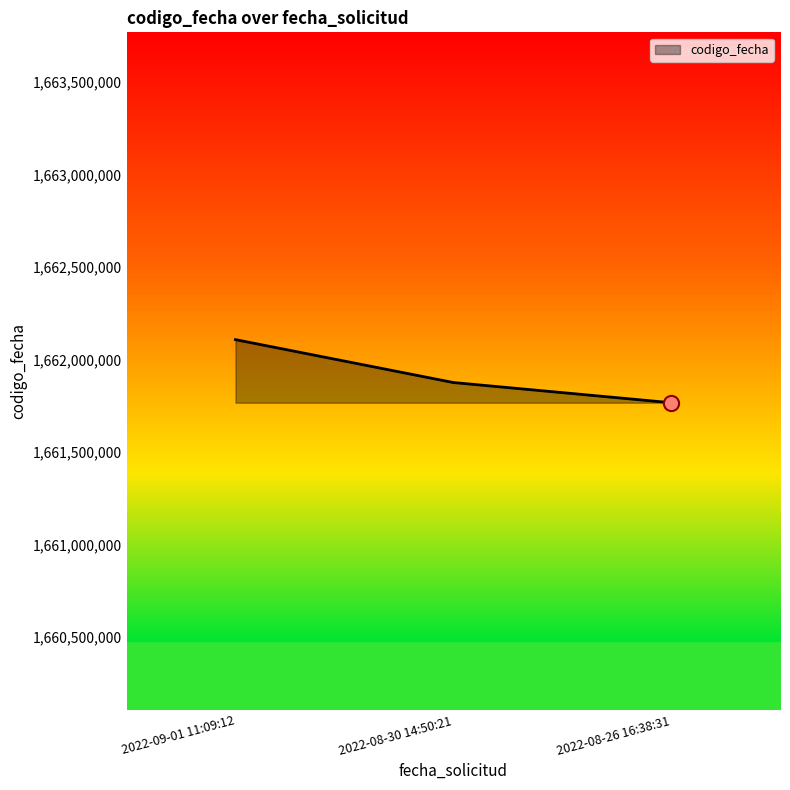

Approximately how many times larger is the value at 2022-08-26 16:38:31 compared to 2022-09-01 11:09:12?

1.0